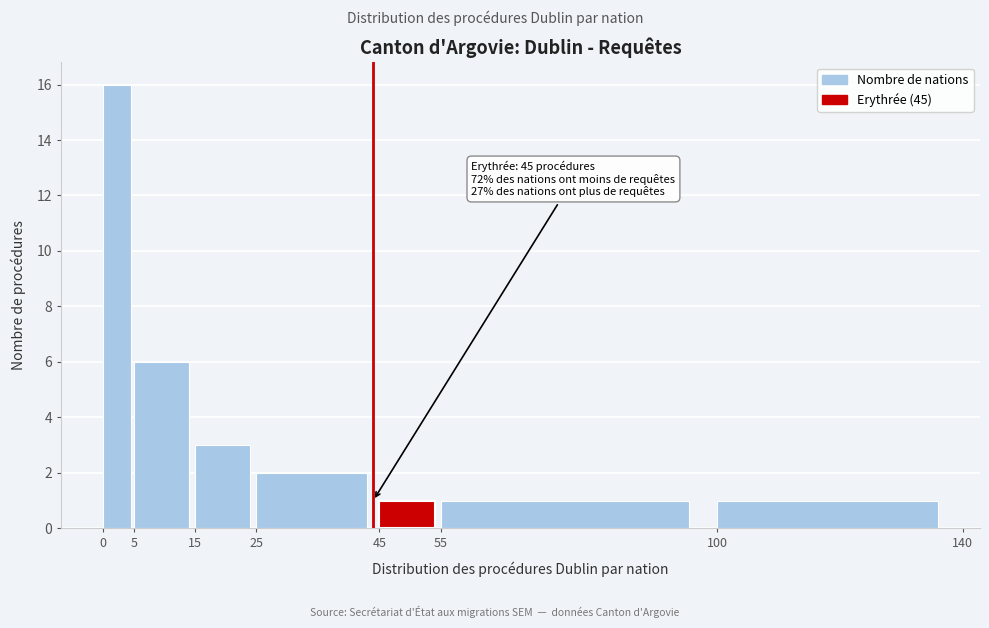

Over which range of the x-axis is the bar tallest?

0 to 5